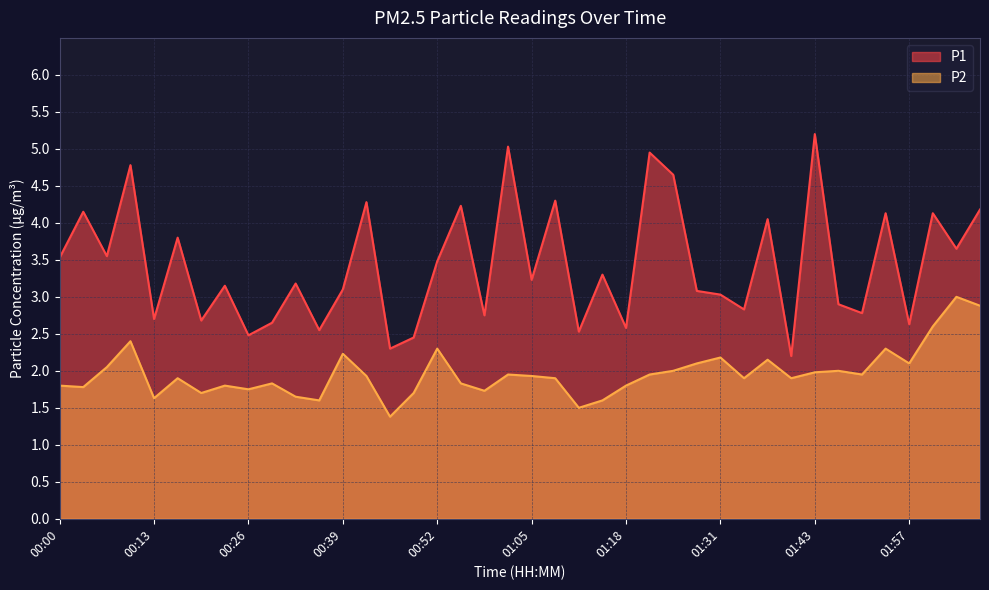

At which category does the chart reach its minimum across all series?

00:45